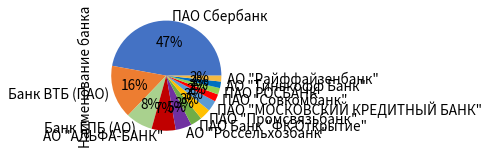

Between Банк ВТБ (ПАО) and ПАО "Совкомбанк", which is larger?

Банк ВТБ (ПАО)